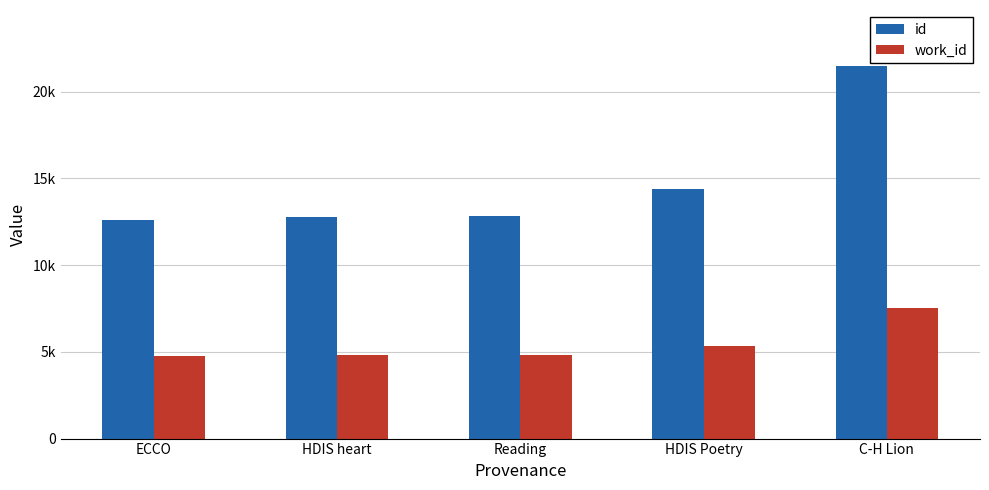

Between HDIS heart and Reading, which series saw the biggest shift?

id